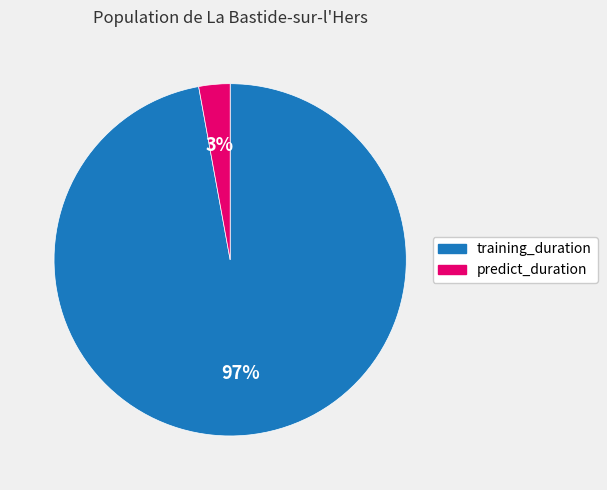

True or false: predict_duration accounts for 3% of the total.

True